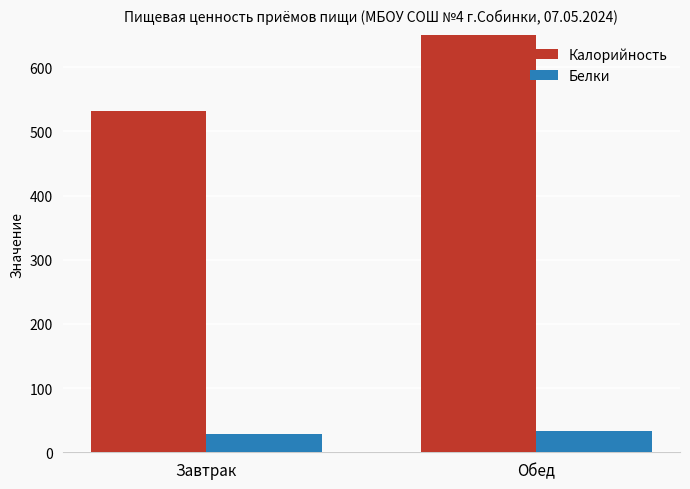

How many bars are there in total?

4